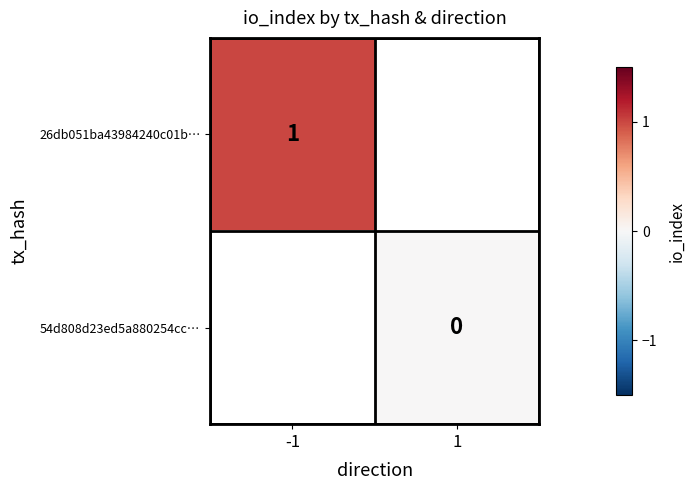

The 26db051ba43984240c01b… series shows 0 at -1. True or false?

False